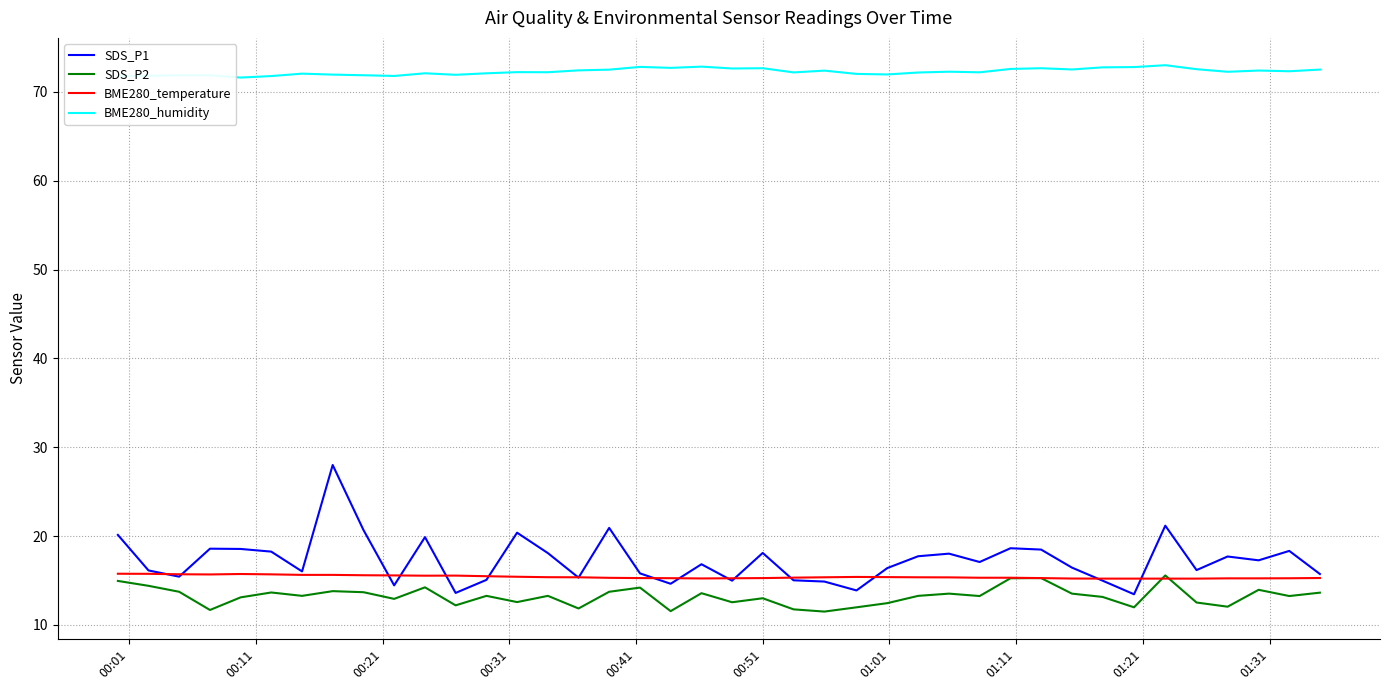

True or false: BME280_humidity and SDS_P1 intersect in this chart.

False